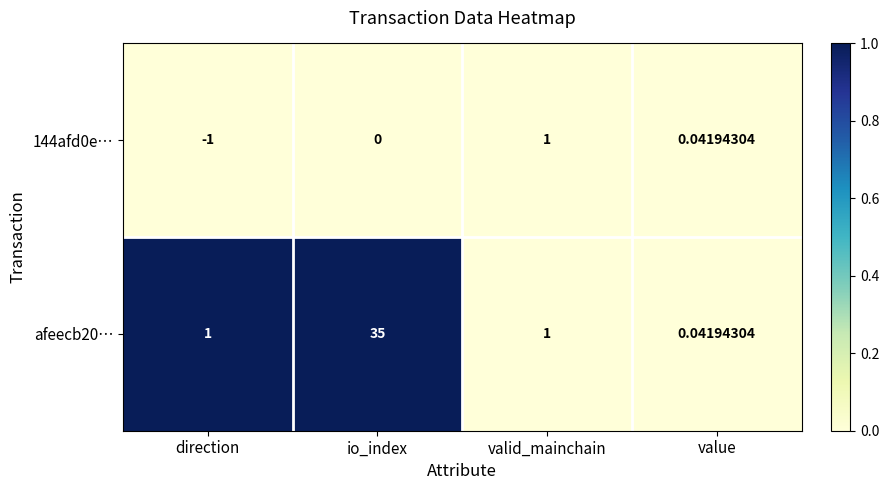

At which label is 144afd0e… closest to 0?

io_index